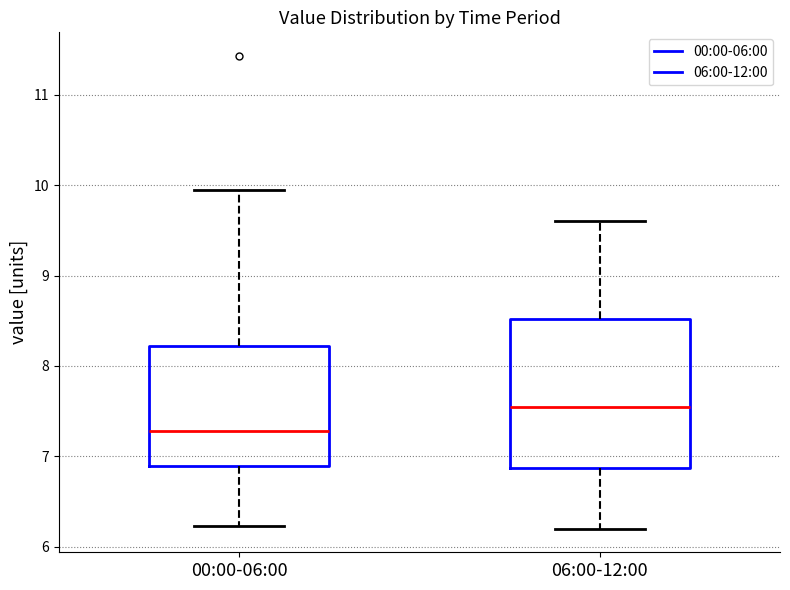

Where is the lower edge of the box for 06:00-12:00 on the y-axis? The values are not printed on the chart, so give them approximately, as read against the axis.

6.9